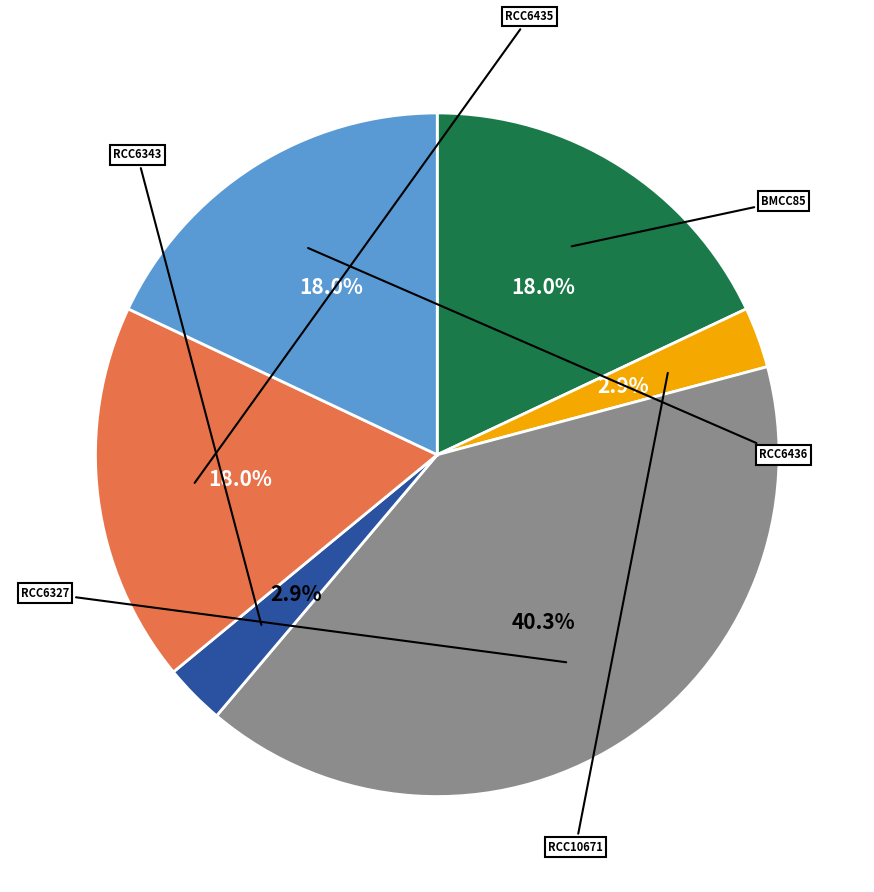

To the nearest percent, what is the average slice percentage?

17%